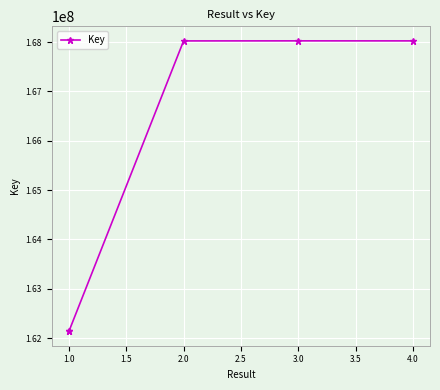

The chart shows a value of 301666013 at 2.0. True or false?

False